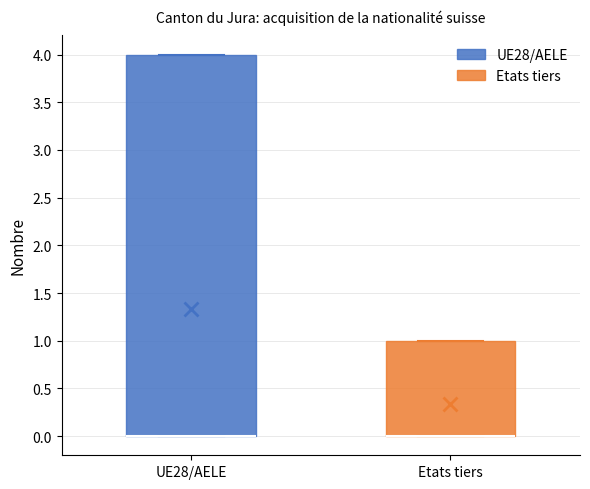

Reading left to right, read every box against the y-axis: the position of its median line, the range the box covers, and the ends of its whiskers. The values are not printed on the chart, so give them approximately, as read against the axis.

UE28/AELE: median 0 (drawn on the box's lower edge), box 0 to 4, whiskers 0 to 4
Etats tiers: median 0 (drawn on the box's lower edge), box 0 to 1, whiskers 0 to 1